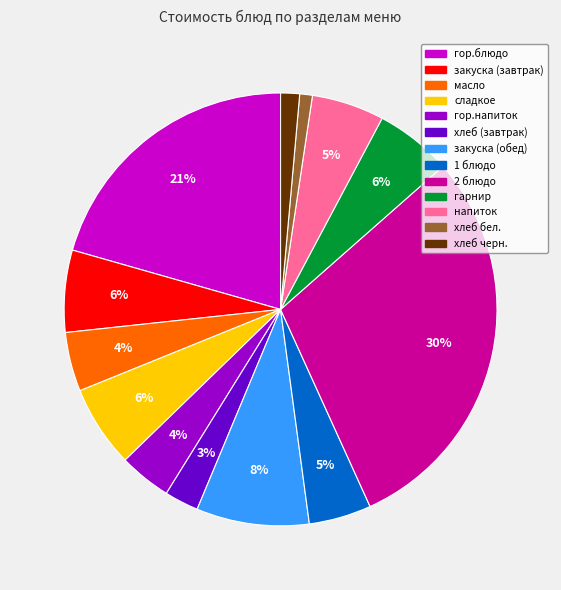

Approximately how many times larger is the value at закуска (обед) compared to напиток?

1.6